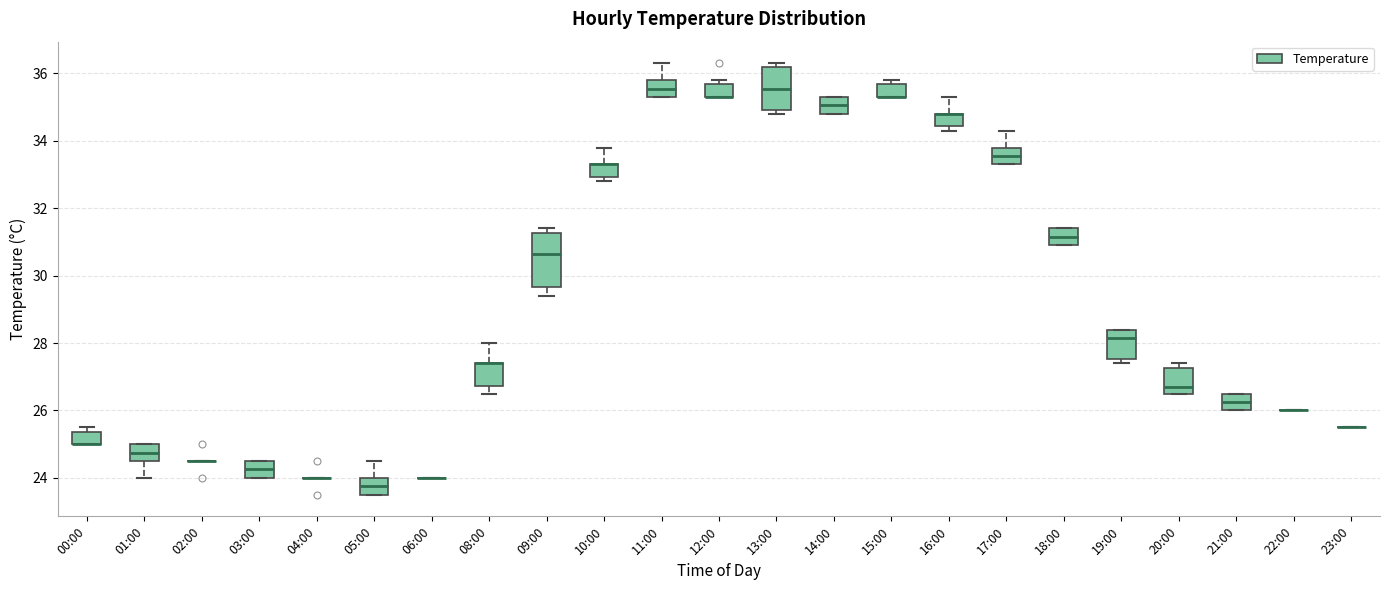

Where is the lower edge of the box for 03:00 on the y-axis? The values are not printed on the chart, so give them approximately, as read against the axis.

24.0